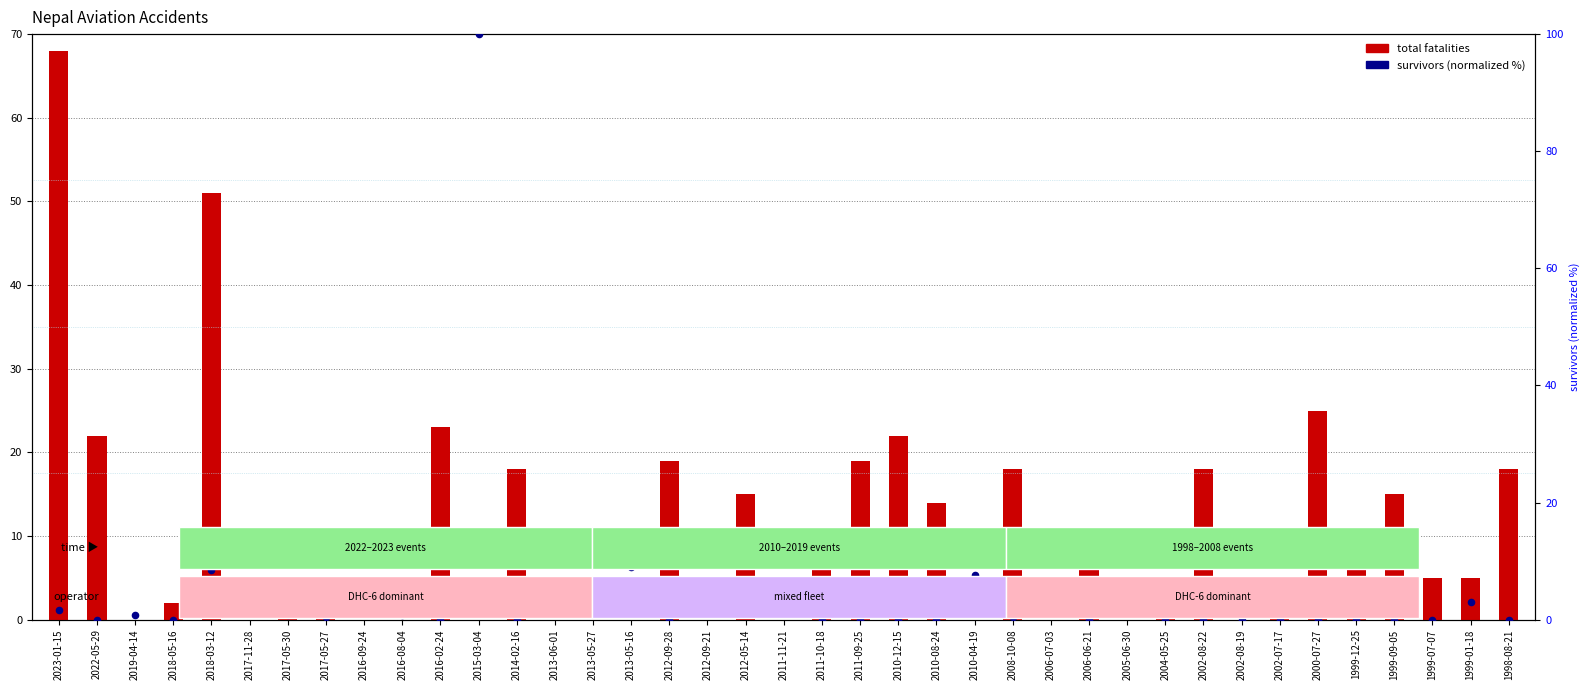

At how many categories does at least one series exceed 86?

1